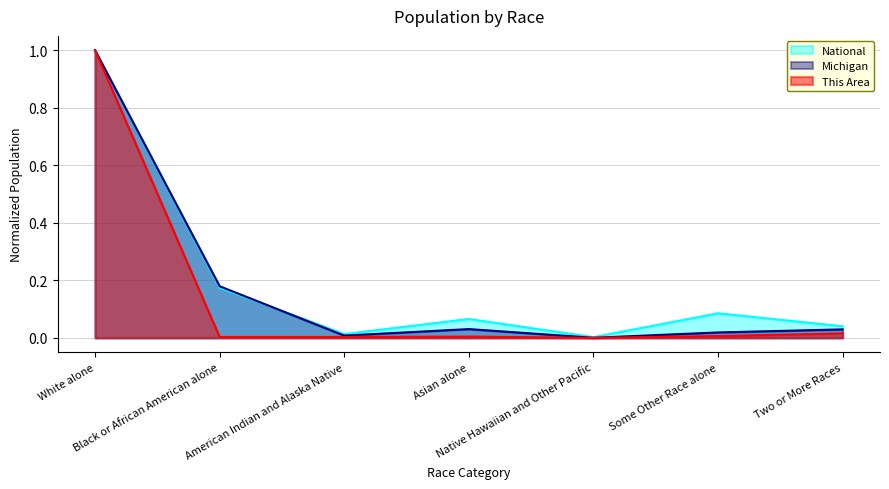

Between Two or More Races and Native Hawaiian and Other Pacific, which is larger?

Two or More Races